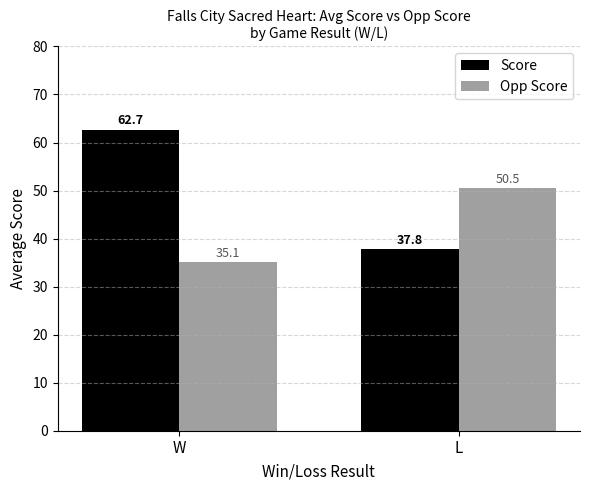

What is the minimum value shown in the chart?

35.1